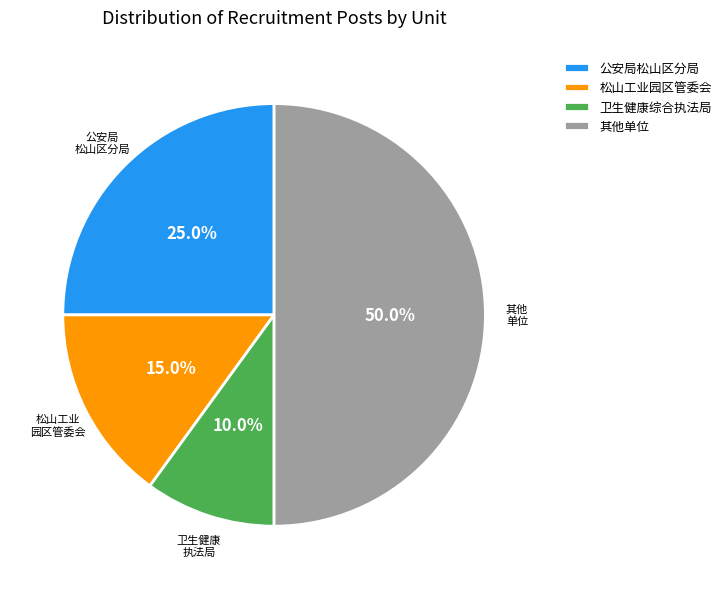

Combined, do 公安局松山区分局 and 松山工业园区管委会 account for over 50%?

No